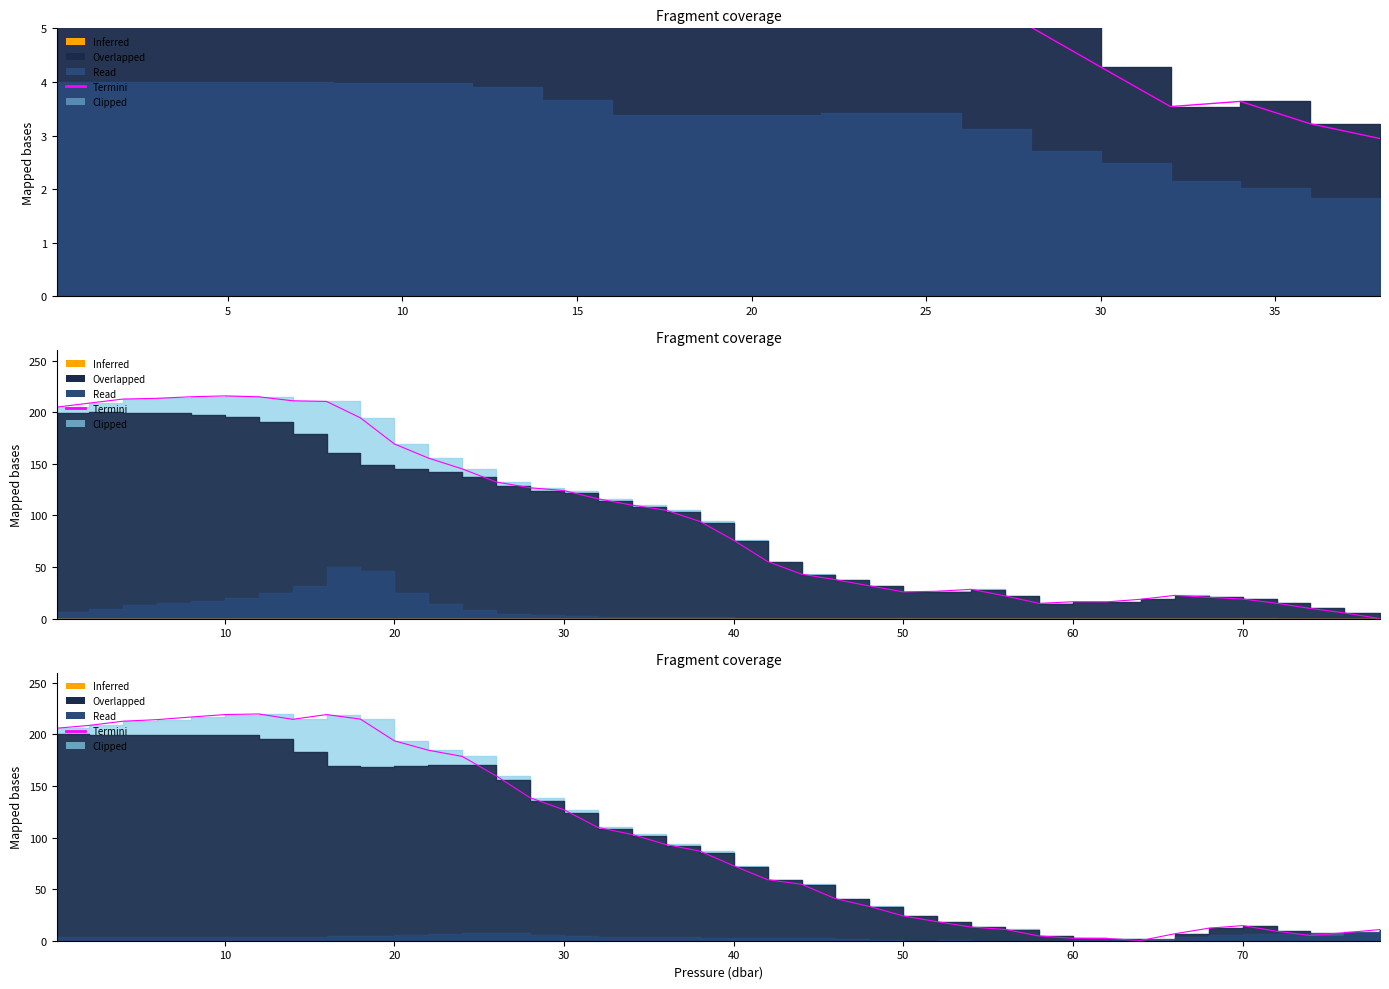

The value at 40 is 296.5. True or false?

False